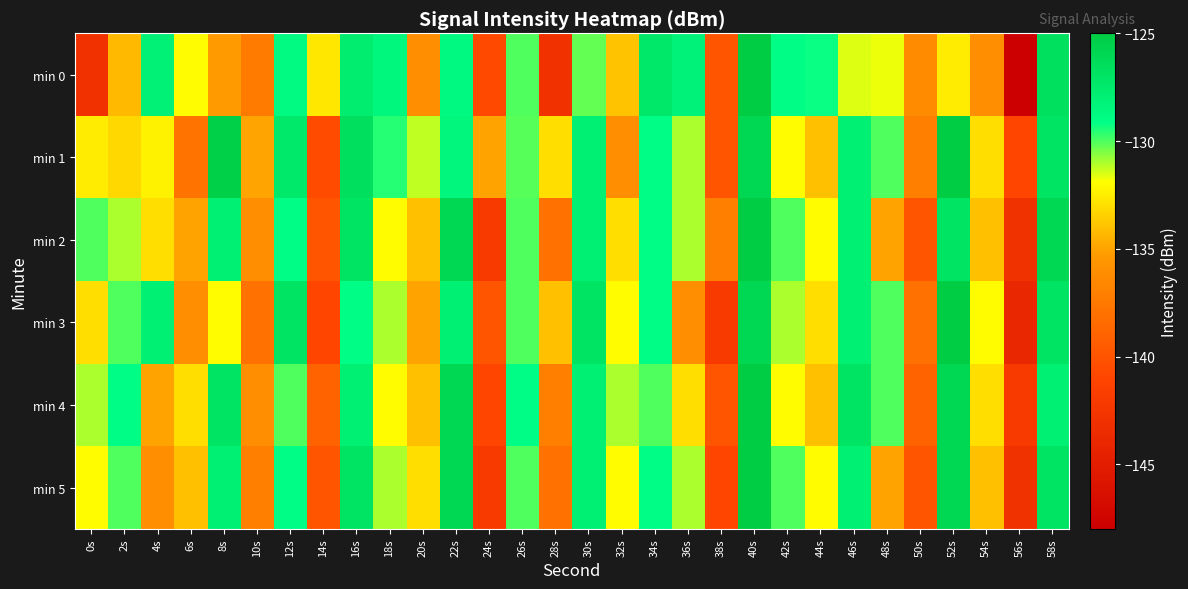

Which has a higher value, 14s or 30s?

30s